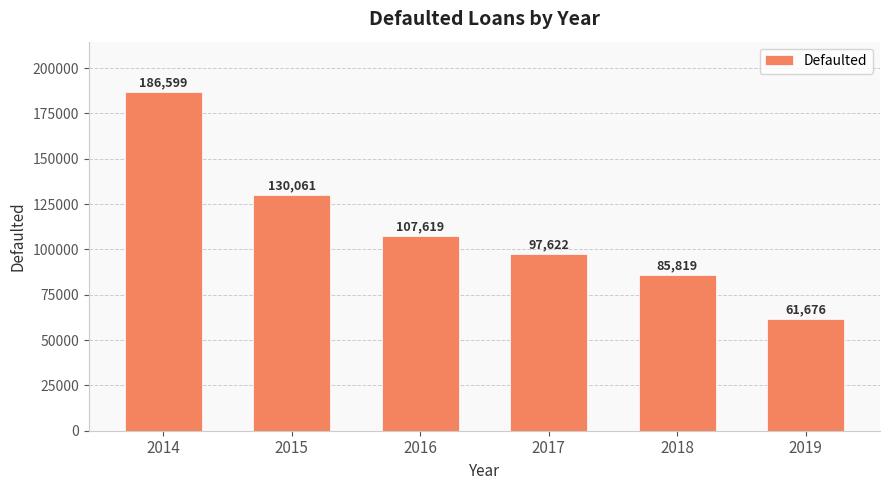

Which label corresponds to the smallest value in the chart?

2019